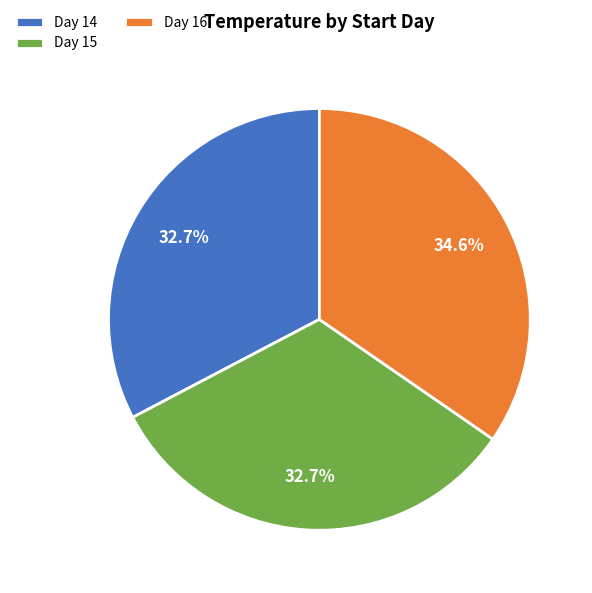

Combined, what portion of the pie is Day 16 and Day 15?

67.3%